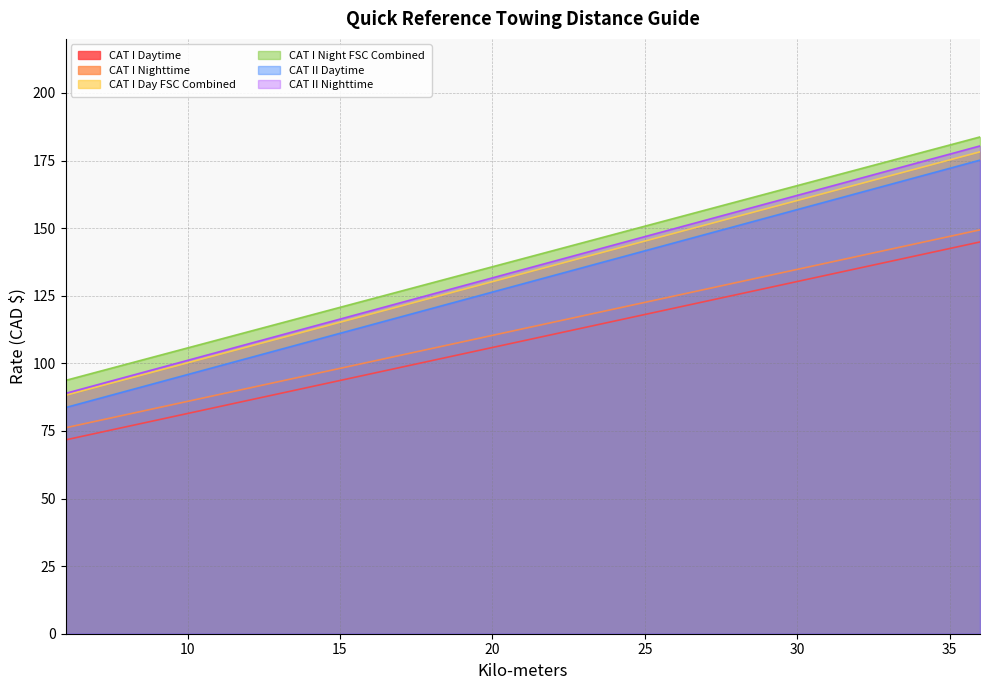

What is the maximum value for CAT I Nighttime?

149.4